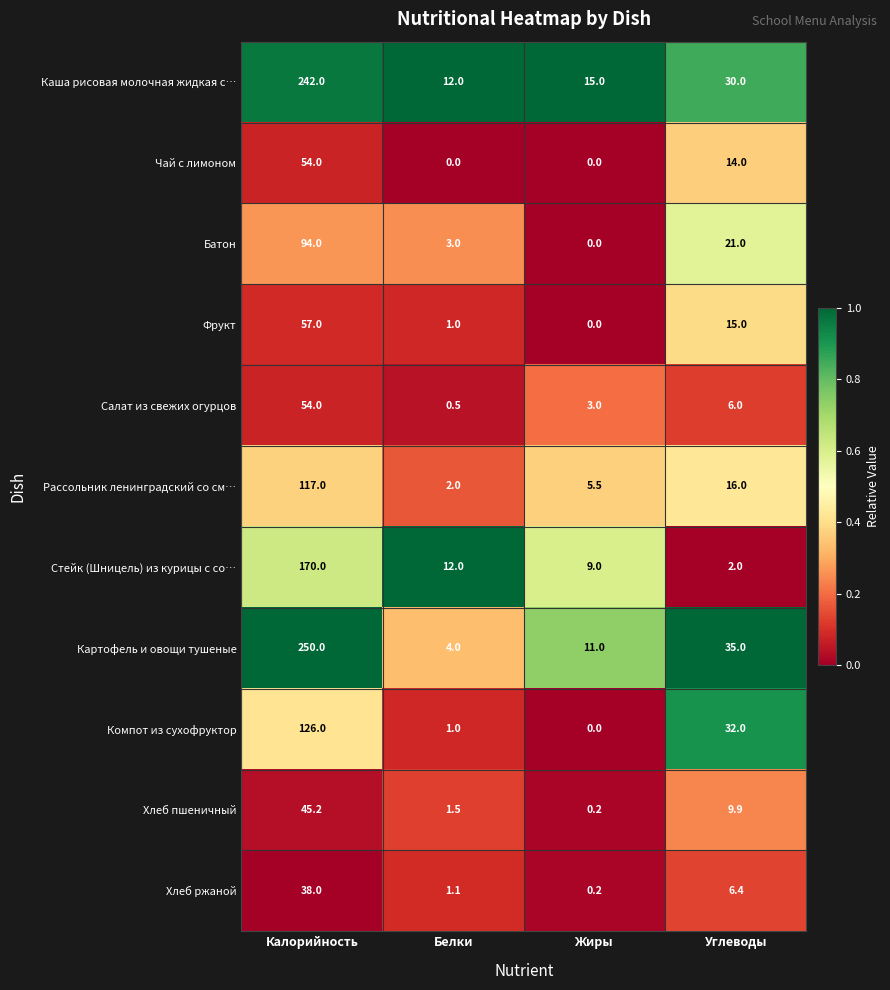

Which series has the largest total across all categories?

Картофель и овощи тушеные